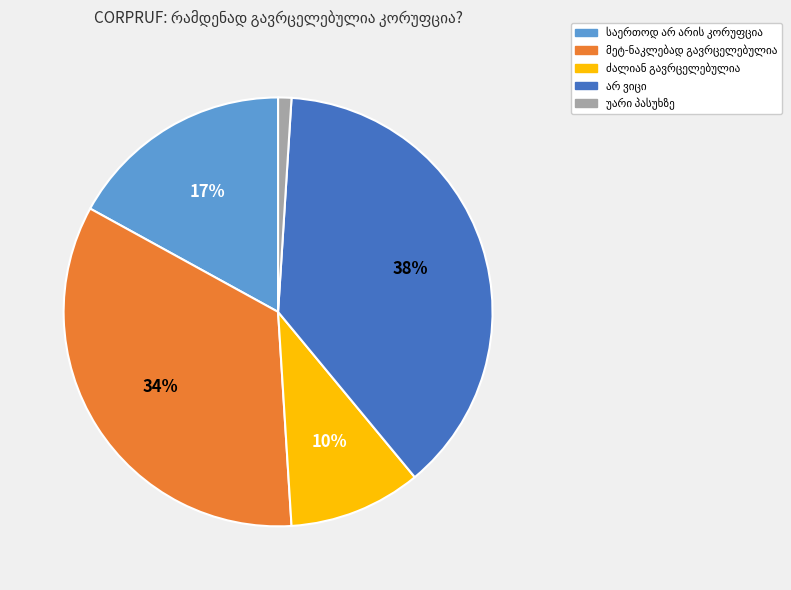

To the nearest percent, what is the average slice percentage?

20%